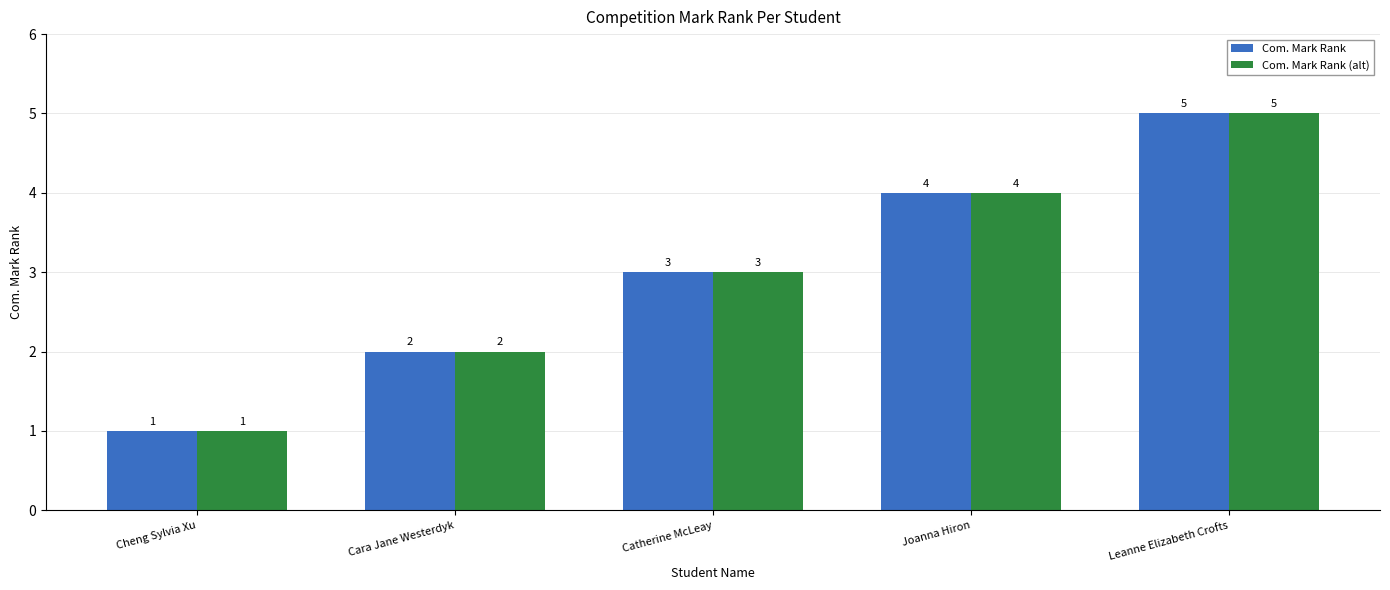

Does the chart contain stacked bars?

No